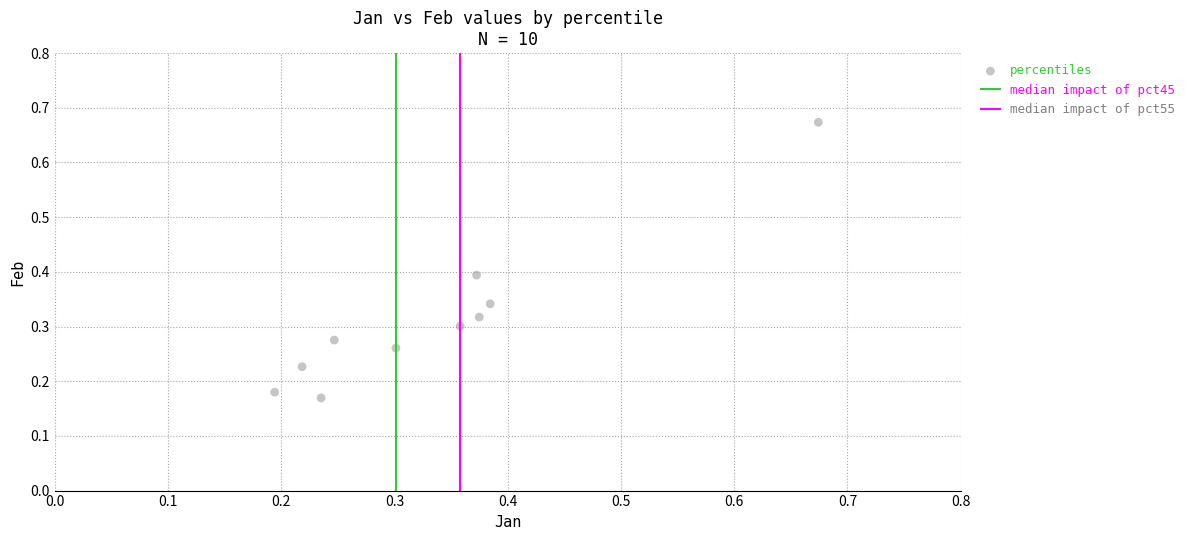

What is the range of X values (max minus min)?

0.5